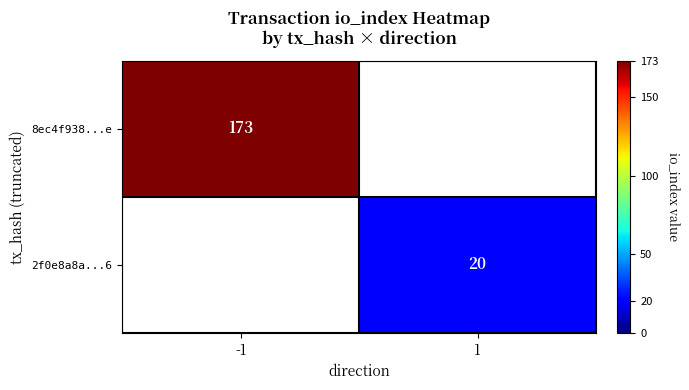

True or false: 8ec4f938...e has a value of 173 at -1.

True